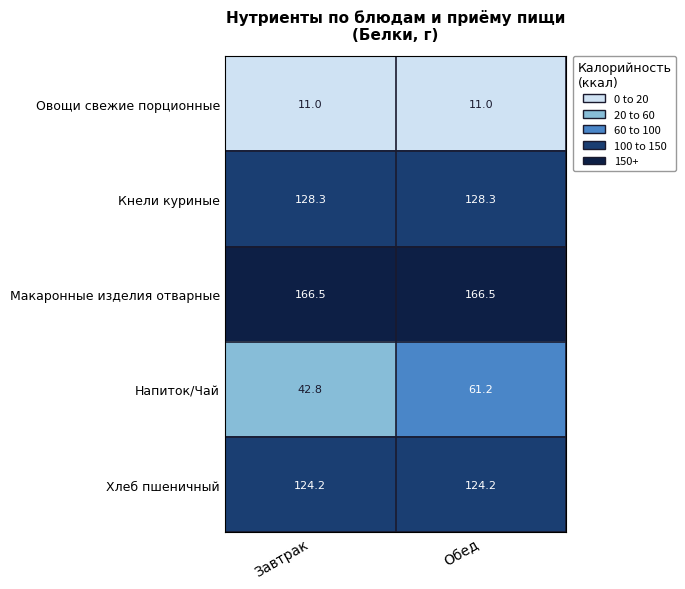

List the series in order of their peak value, highest first.

Макаронные изделия отварные, Кнели куриные, Хлеб пшеничный, Напиток/Чай, Овощи свежие порционные